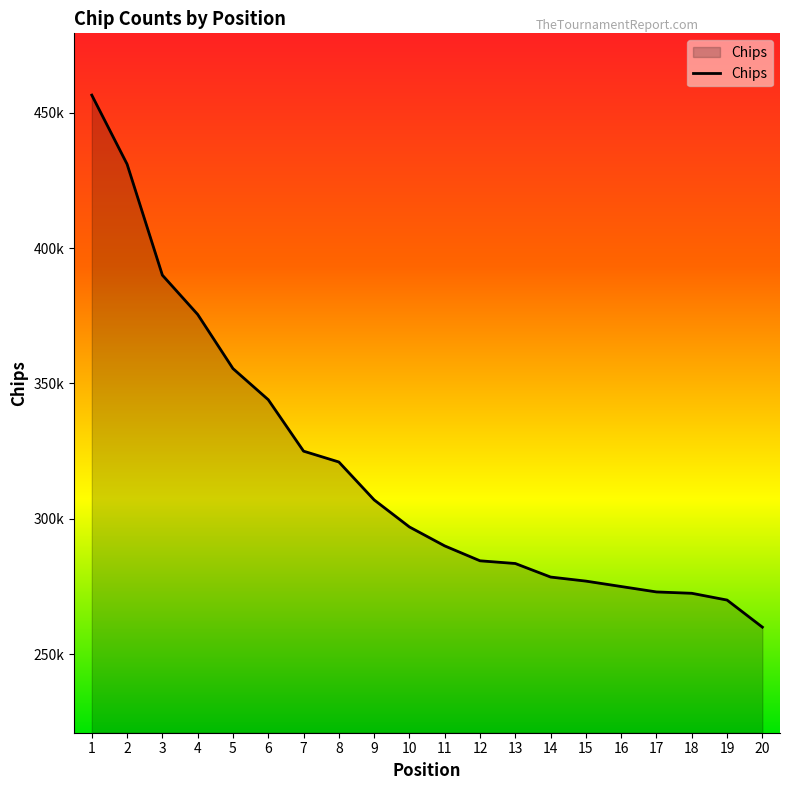

Does the chart have visible grid lines?

No